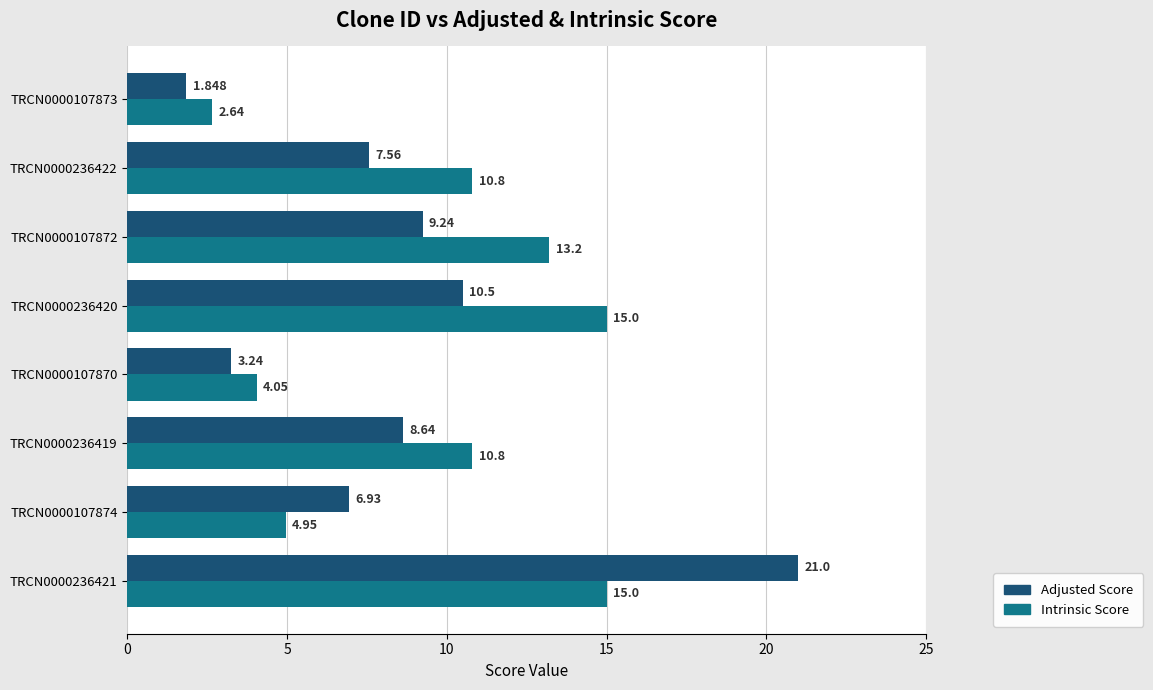

At how many categories does at least one series exceed 9?

5